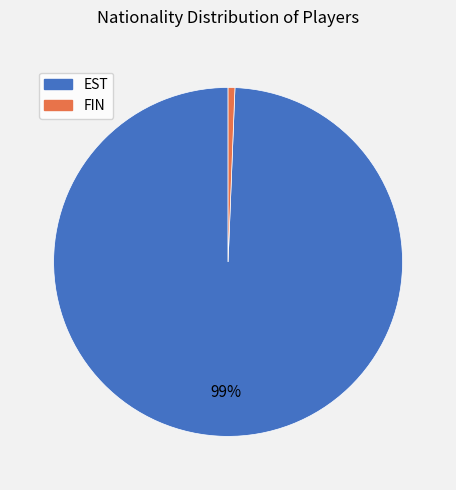

Between FIN and EST, which is larger?

EST